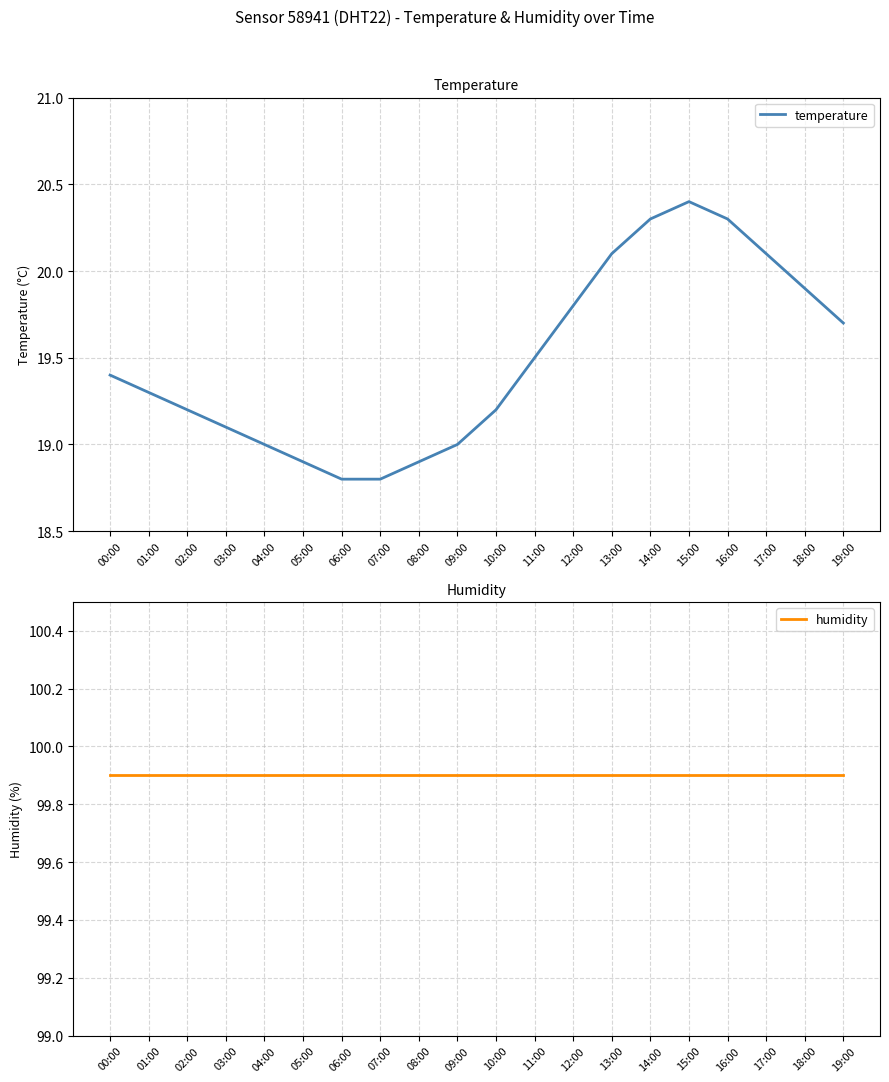

List the series in order of their peak value, lowest first.

temperature, humidity